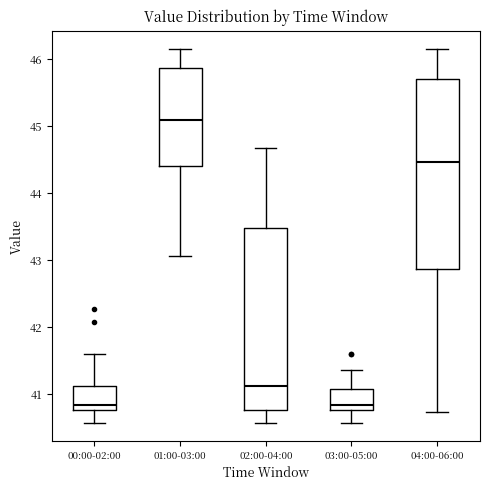

Reading left to right, transcribe this box plot: for each box, give where its median line is, the range the box spans, and where its two whiskers end, as read against the y-axis. The values are not printed on the chart, so give them approximately, as read against the axis.

00:00-02:00: median 40.8 (just above the box's lower edge), box 40.8 to 41.1, whiskers 40.6 to 41.6
01:00-03:00: median 45.1, box 44.4 to 45.9, whiskers 43.1 to 46.2
02:00-04:00: median 41.1, box 40.8 to 43.5, whiskers 40.6 to 44.7
03:00-05:00: median 40.8 (just above the box's lower edge), box 40.8 to 41.1, whiskers 40.6 to 41.4
04:00-06:00: median 44.5, box 42.9 to 45.7, whiskers 40.7 to 46.2